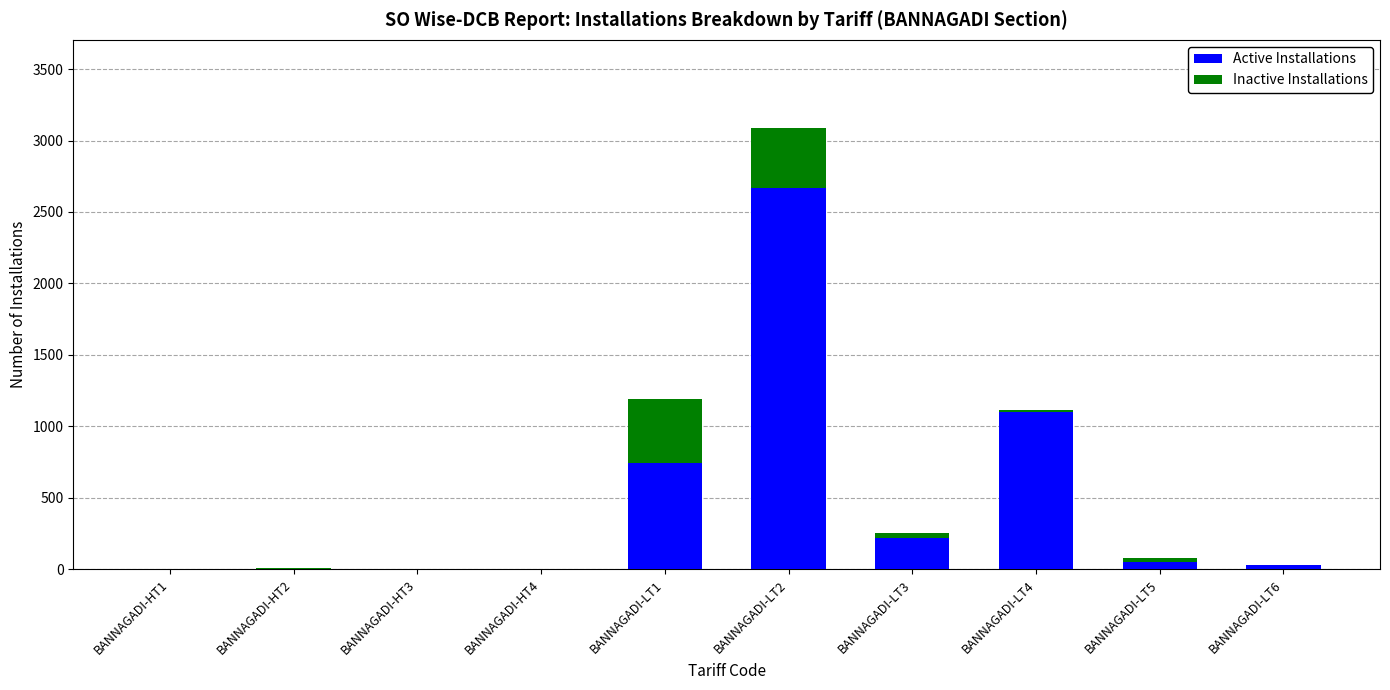

Where is Active Installations nearest to the value 1335?

BANNAGADI-LT4